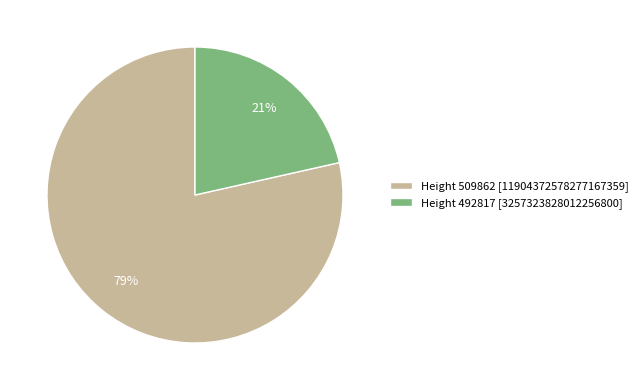

Does Height 492817 represent more than half of the total?

No